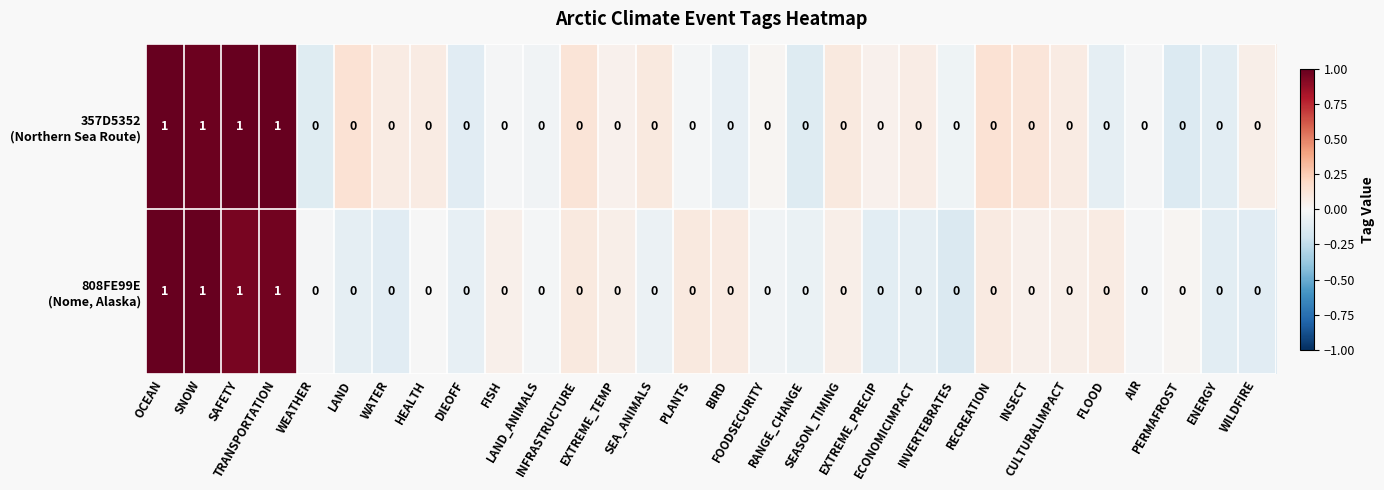

At which category does the chart reach its minimum across all series?

INVERTEBRATES